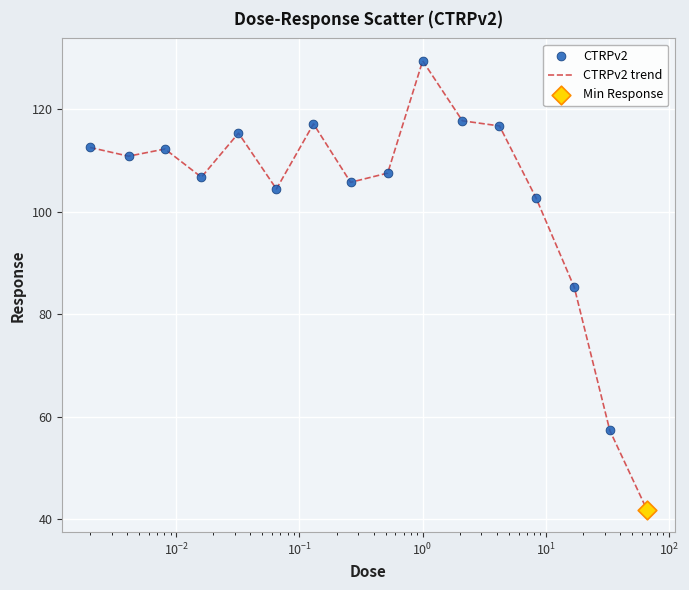

What is the greatest value displayed?

129.4